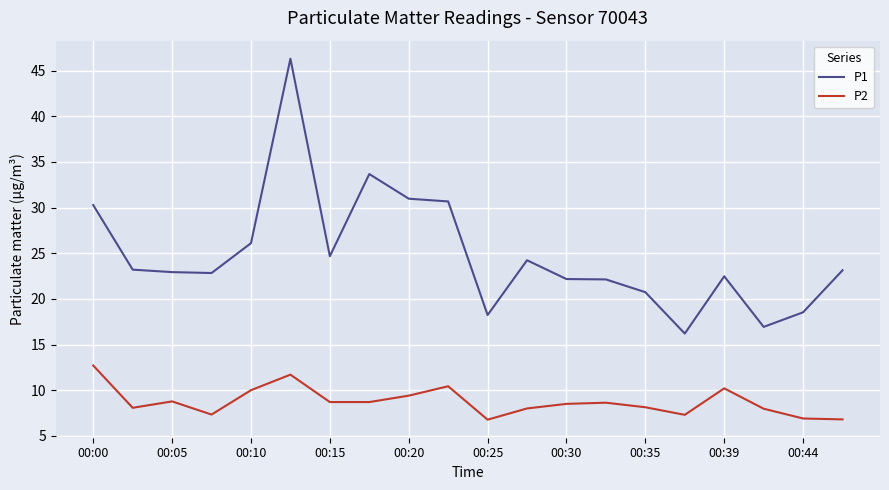

How many categories are shown in the chart?

20